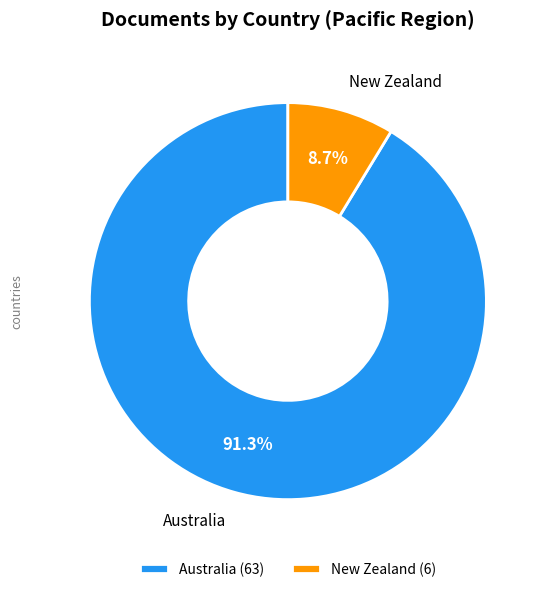

What is the smallest slice in the pie chart?

New Zealand